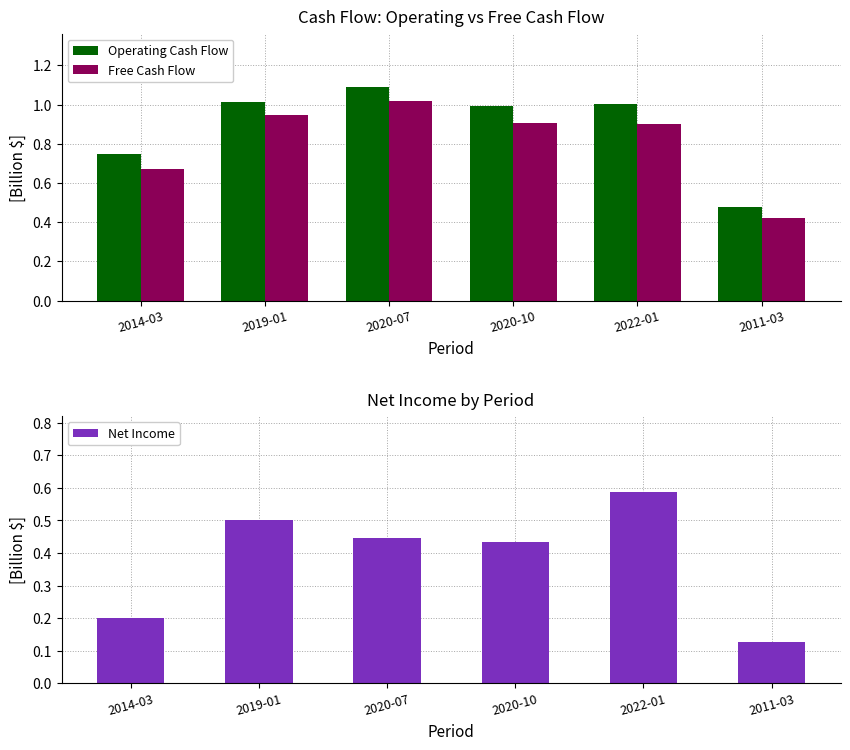

The value of Free Cash Flow at 2014-03 is 0.7. True or false?

True